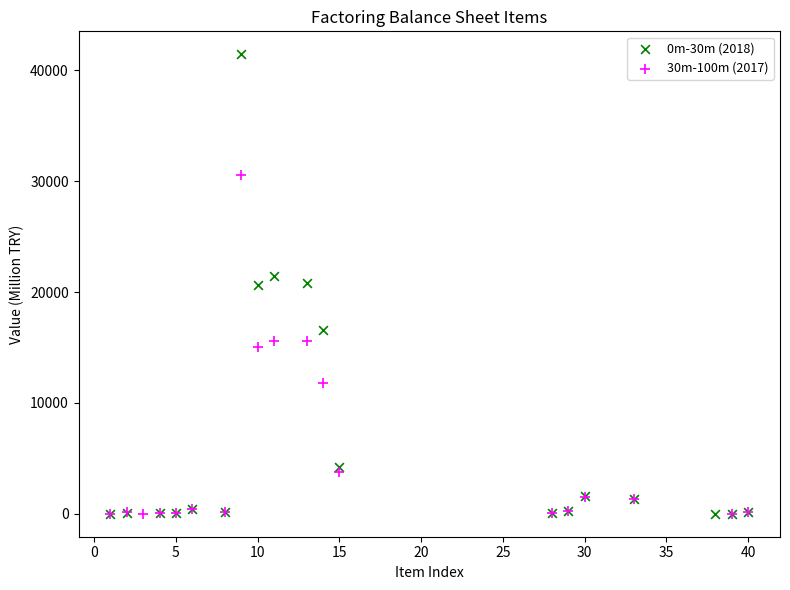

Which series reaches the maximum Y coordinate?

0m-30m (2018)